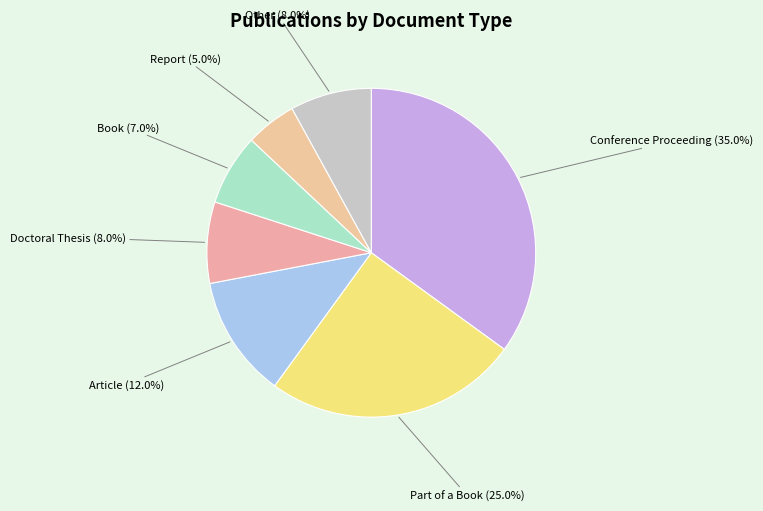

Which has a higher value, Doctoral Thesis or Book?

Doctoral Thesis